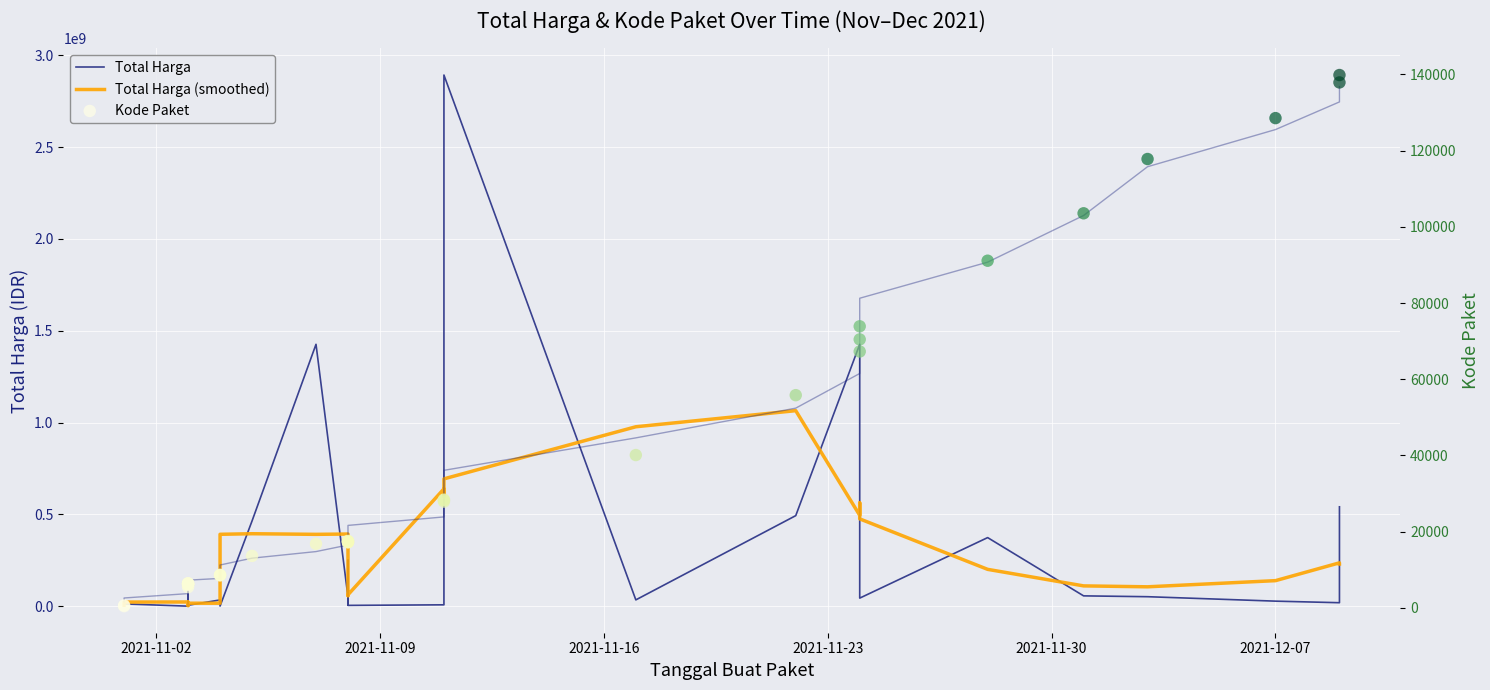

Which series has the largest total across all categories?

Total Harga